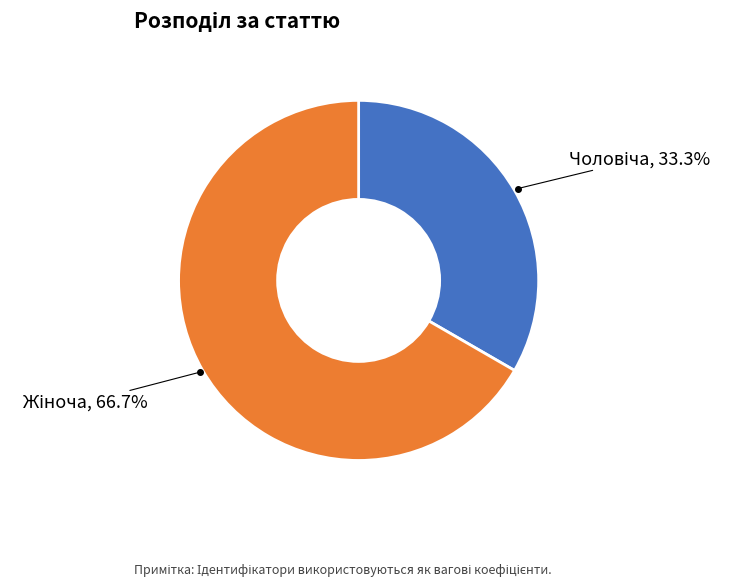

Is there a majority slice in this chart?

Yes